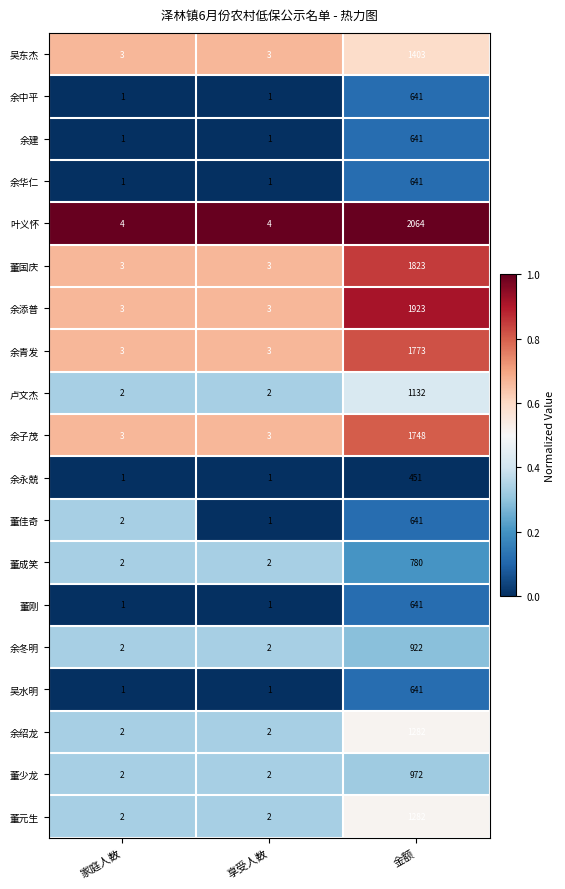

Is it true that 余子茂 equals 1748 at 金额?

True